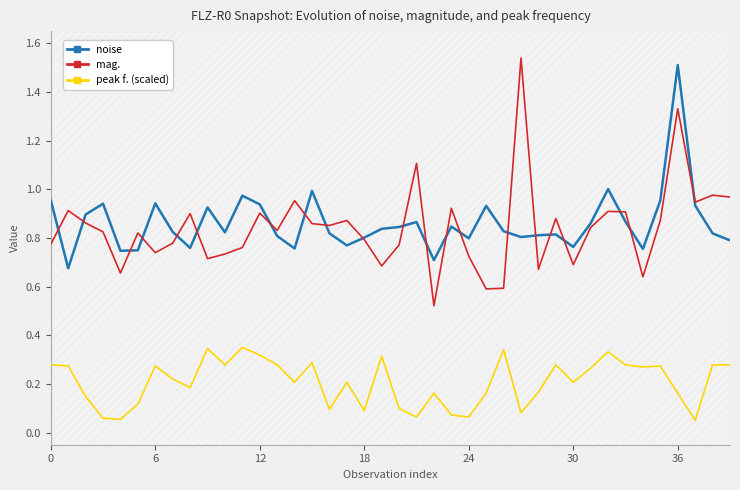

True or false: peak f. (scaled) and noise cross at least once.

False